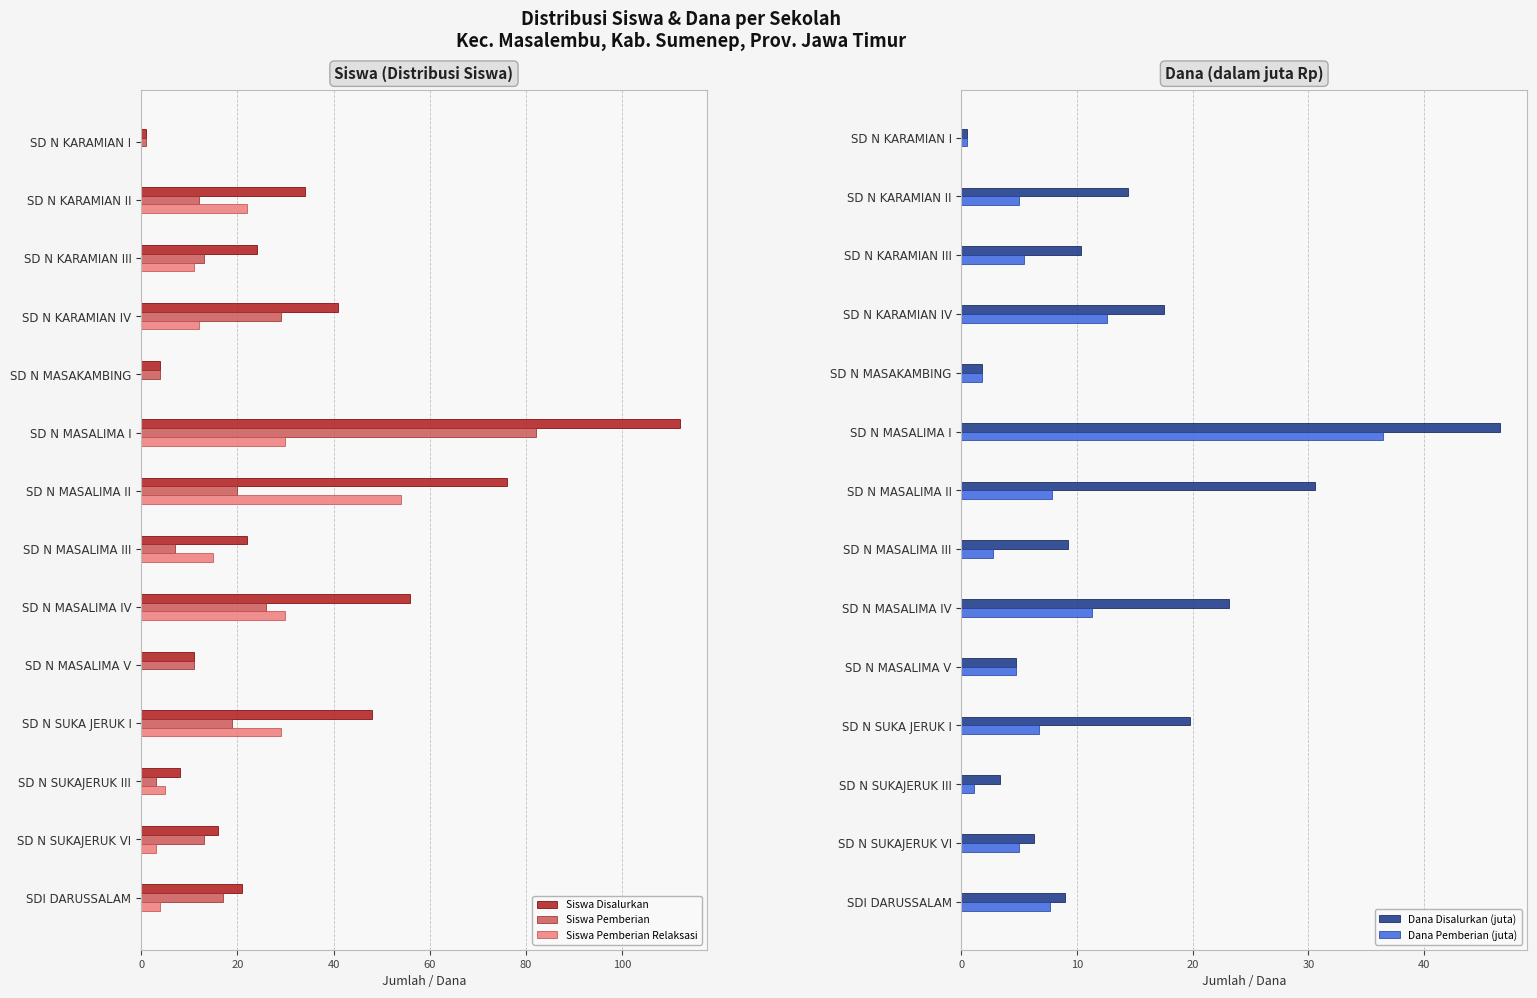

Which series has the widest spread of values?

Siswa Disalurkan